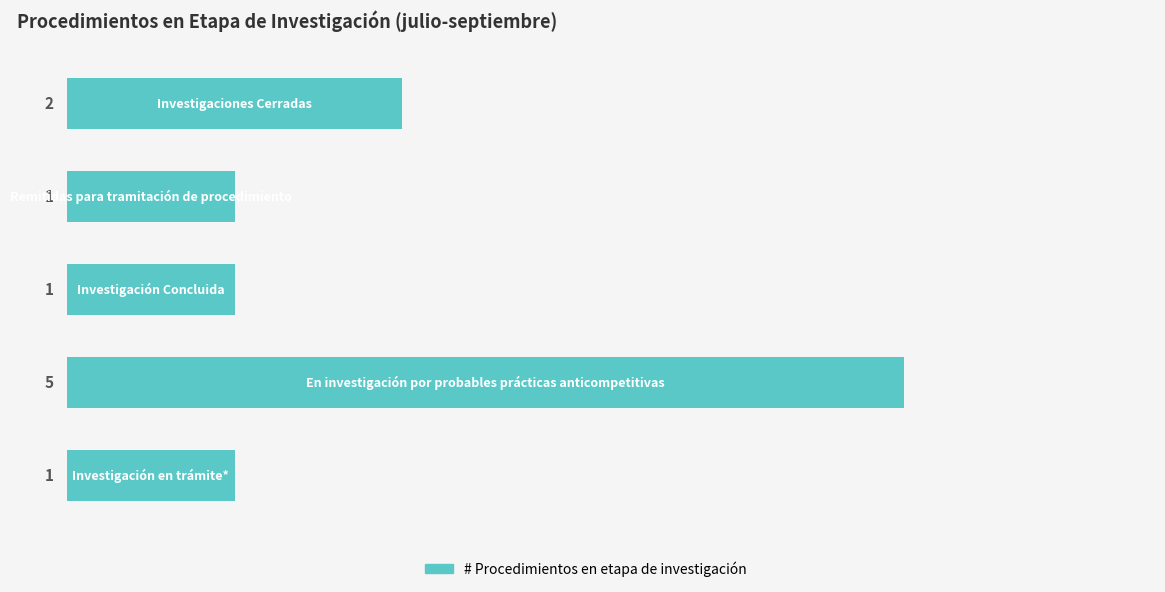

What is the greatest value displayed?

5